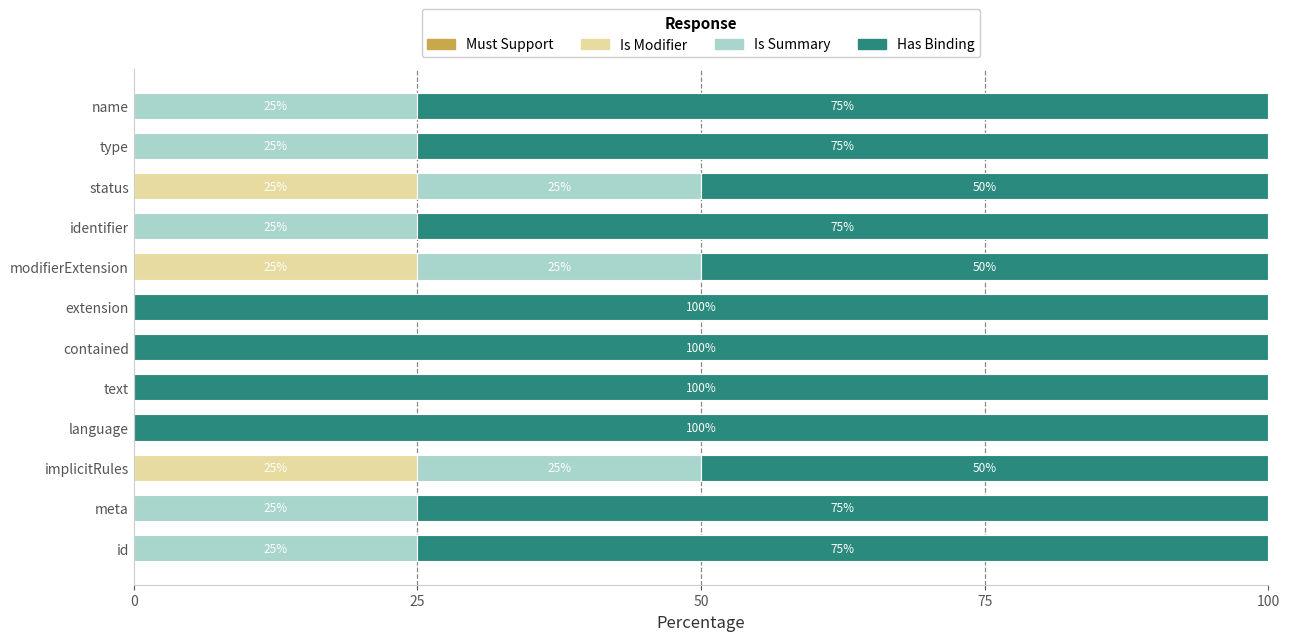

Count the number of data series in this chart.

3